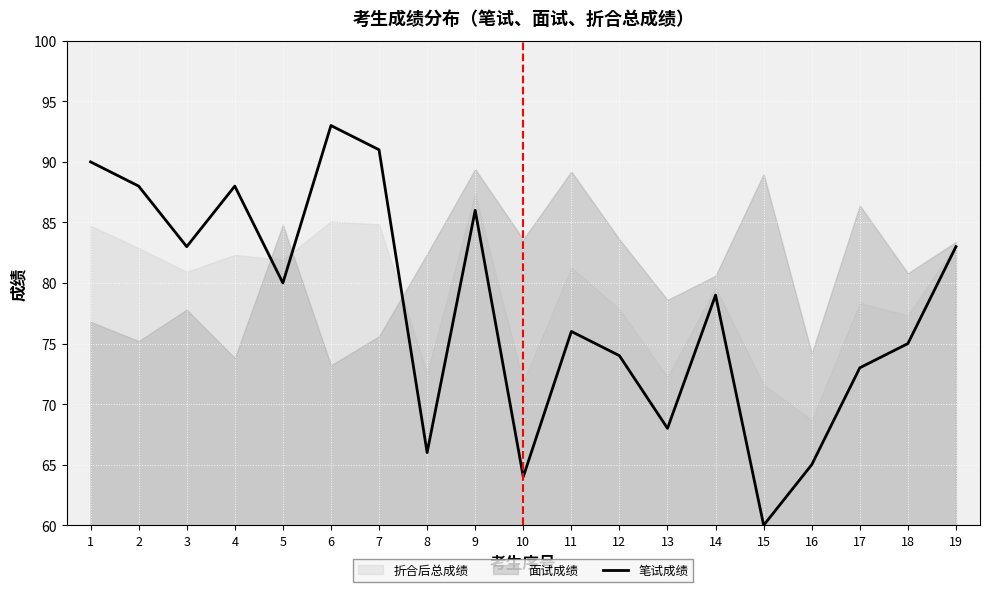

True or false: the data shows 51 at 5.

False